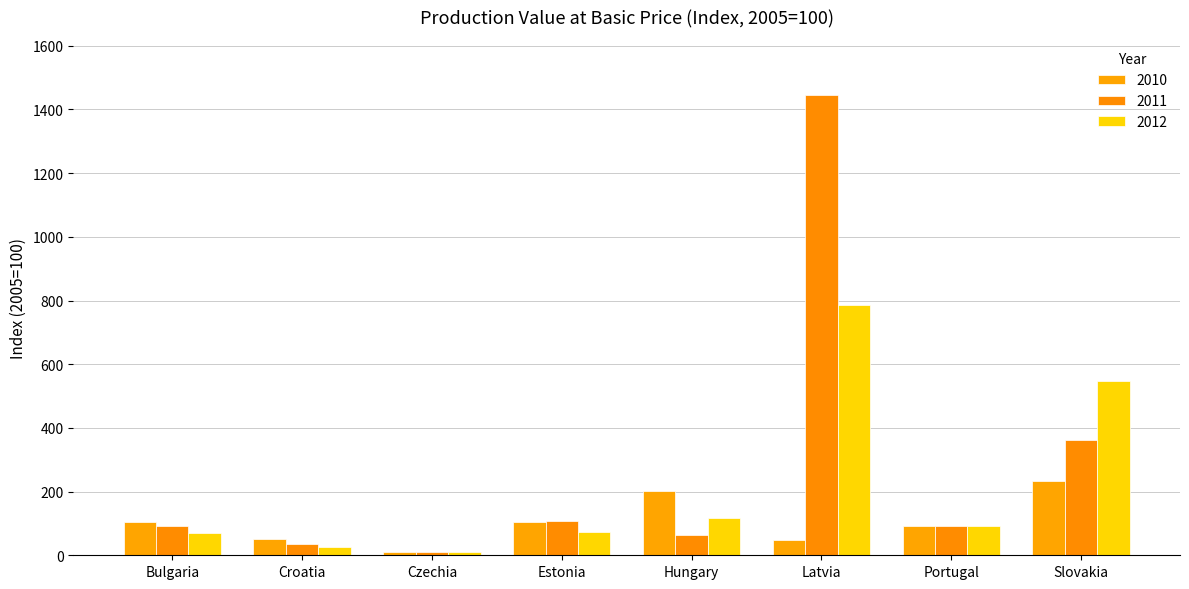

Does the chart contain stacked bars?

No